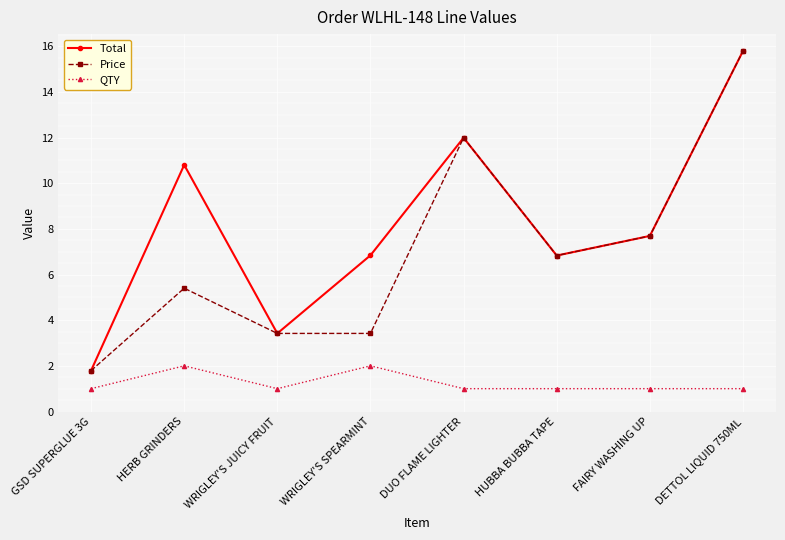

What is the smallest value displayed?

1.0